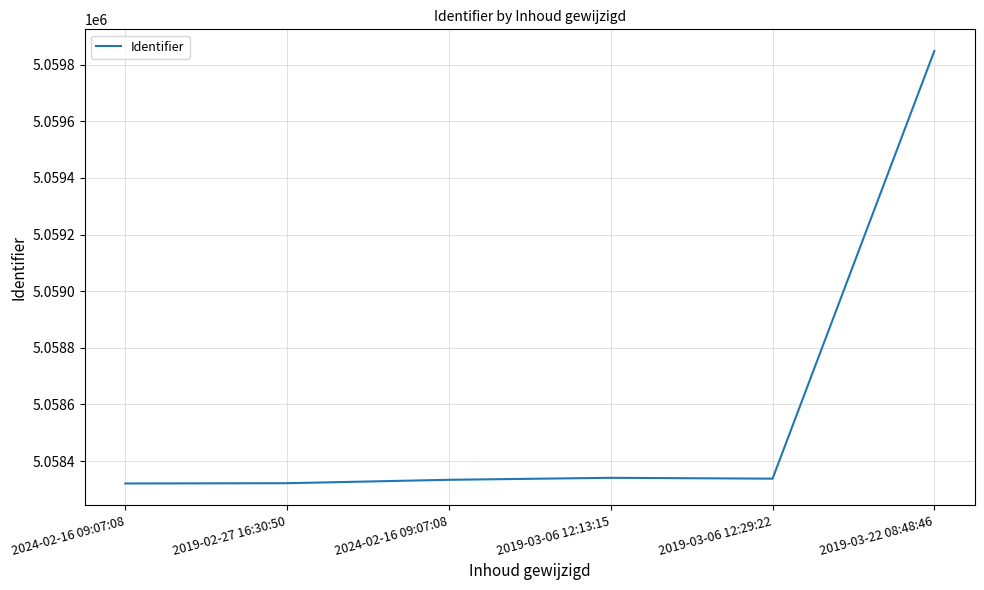

What is the sum of the values at 2019-03-06 12:13:15 and 2019-03-22 08:48:46?

10118189